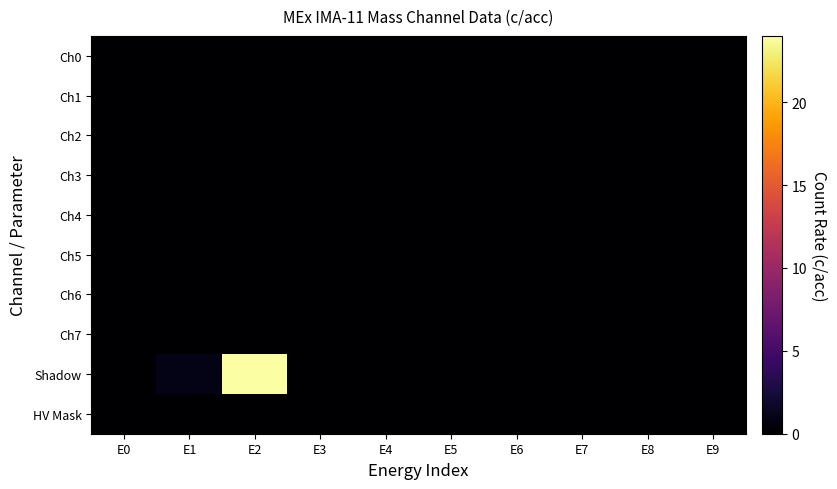

Which series has the widest spread of values?

Shadow